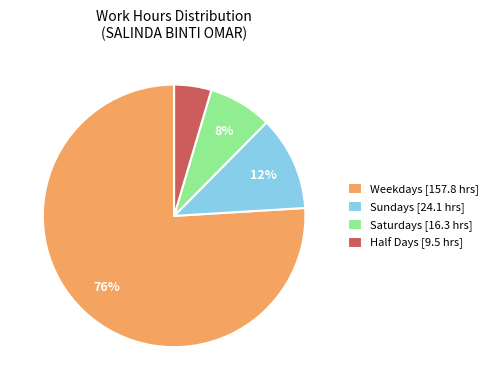

Do Half Days [9.5 hrs] and Weekdays [157.8 hrs] together represent more than half of the pie?

Yes